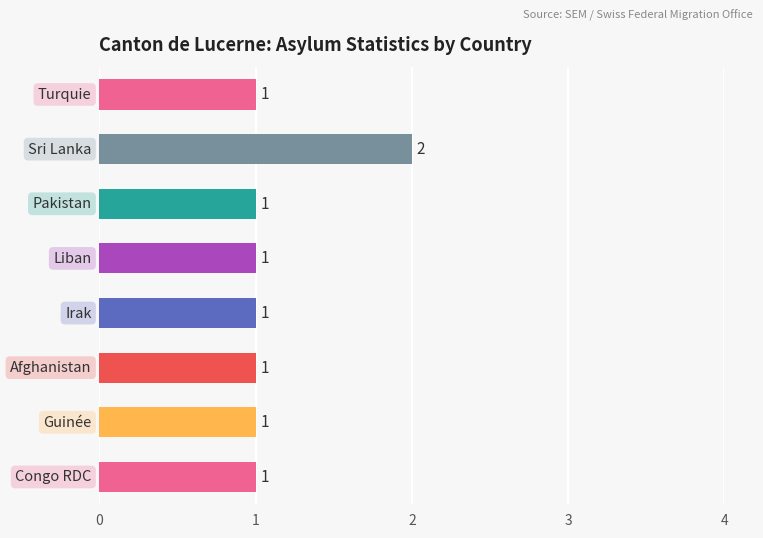

How many values are between 1 and 2?

8